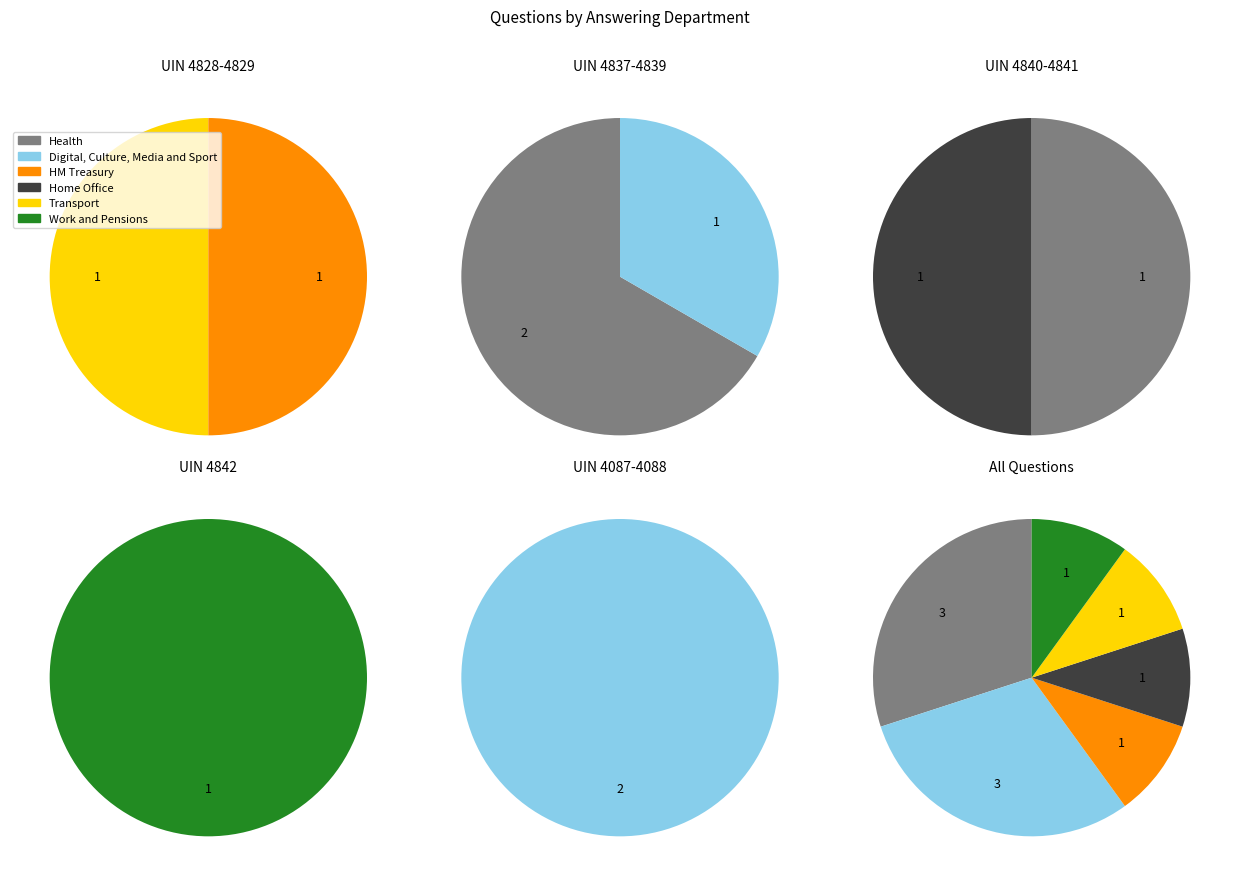

Which has a higher value, Transport or Health?

Health